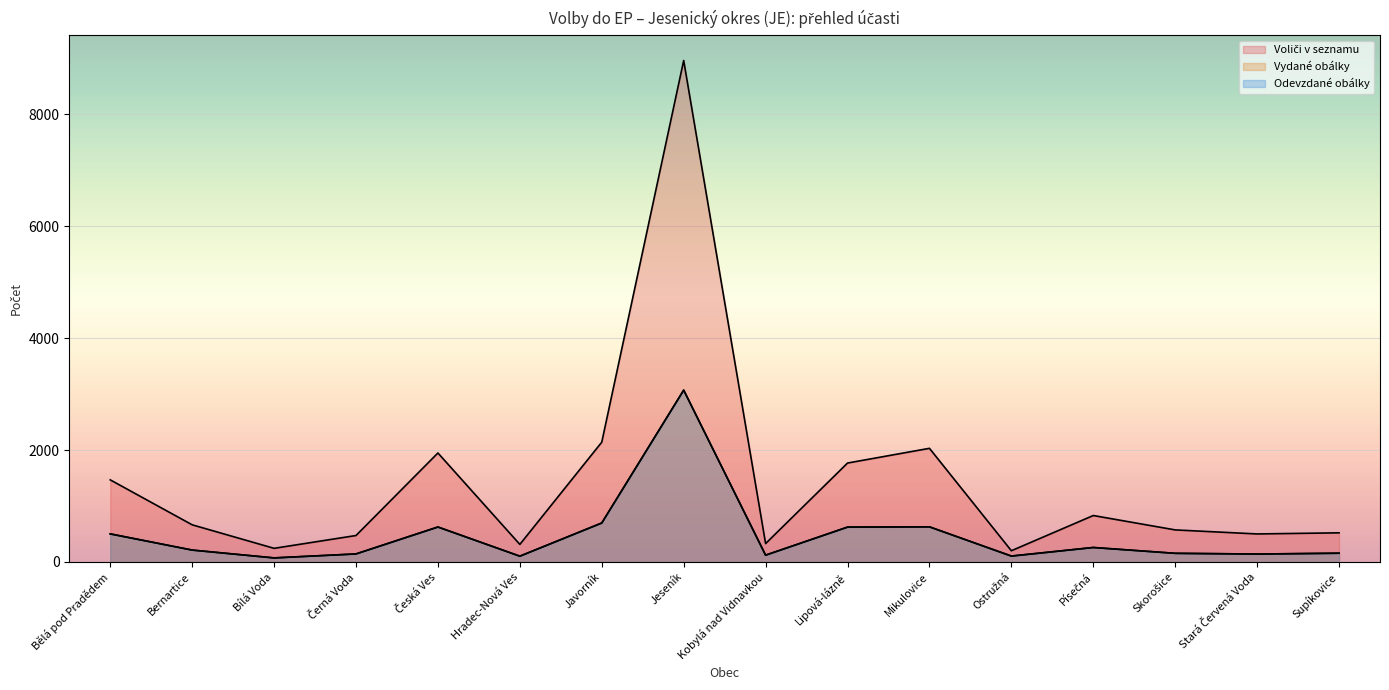

What is the sum of all Vydané obálky values?

7619